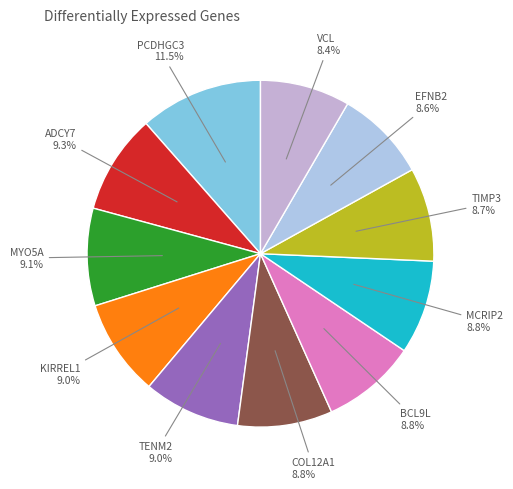

Combined, do MCRIP2 and COL12A1 account for over 50%?

No